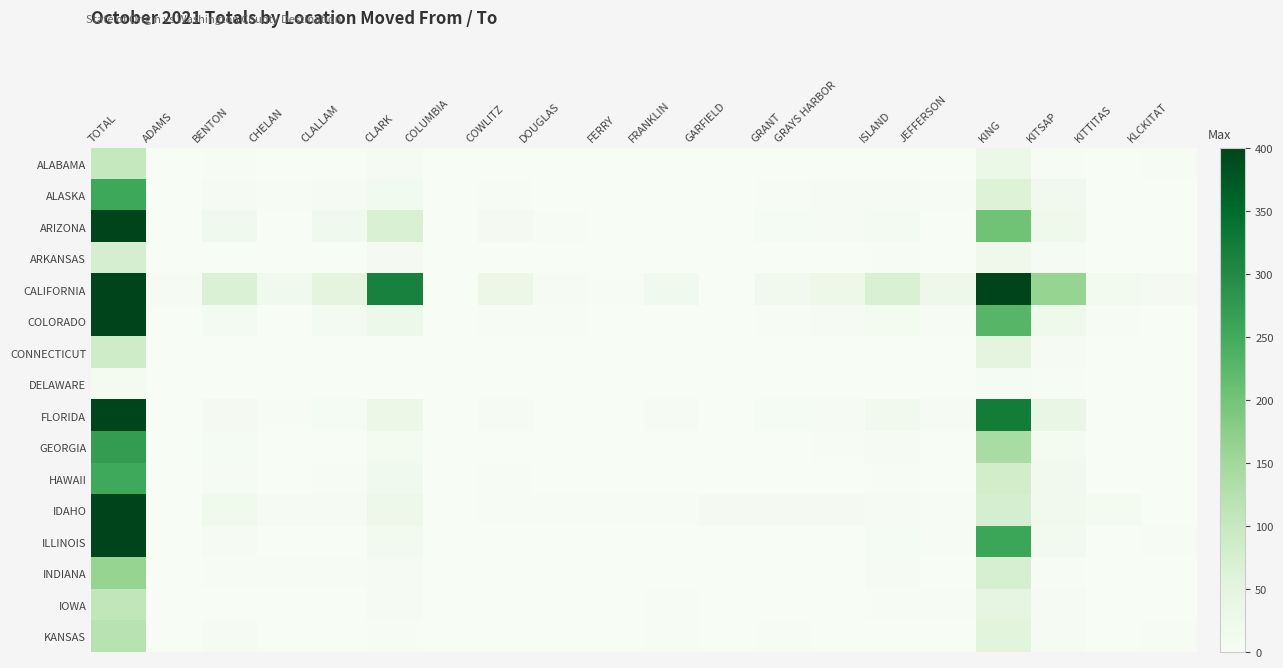

What is the spread (max minus min) of values at BENTON?

67